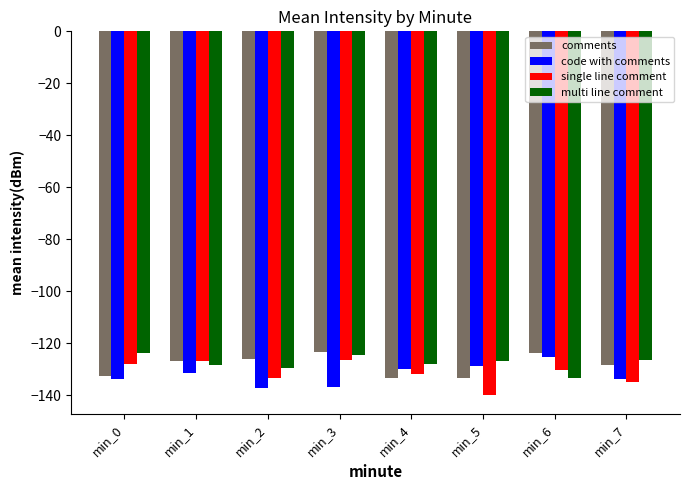

What are all the series names shown in the legend?

comments, code with comments, single line comment, multi line comment